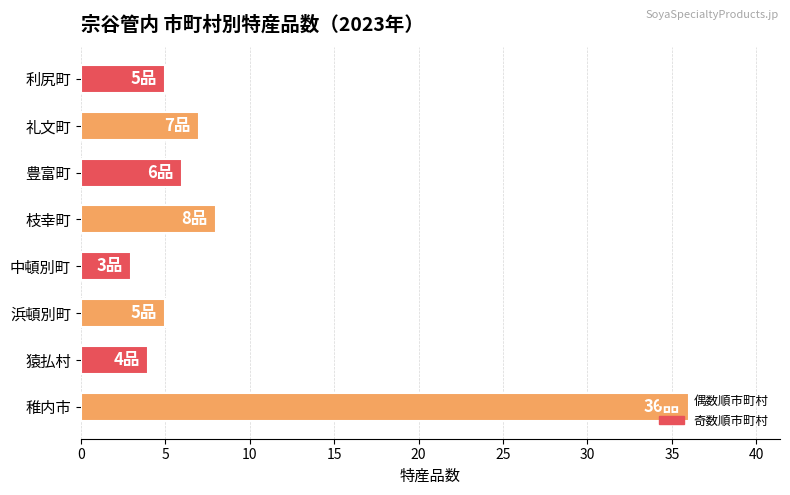

Which label corresponds to the smallest value in the chart?

中頓別町